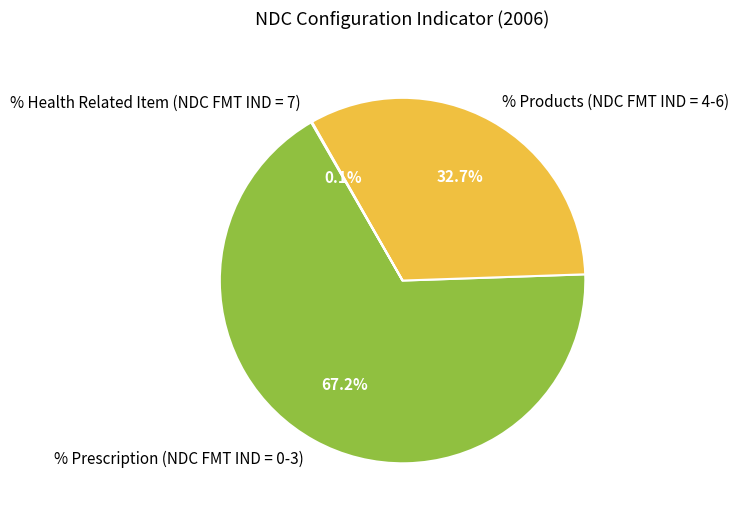

Is there a majority slice in this chart?

Yes